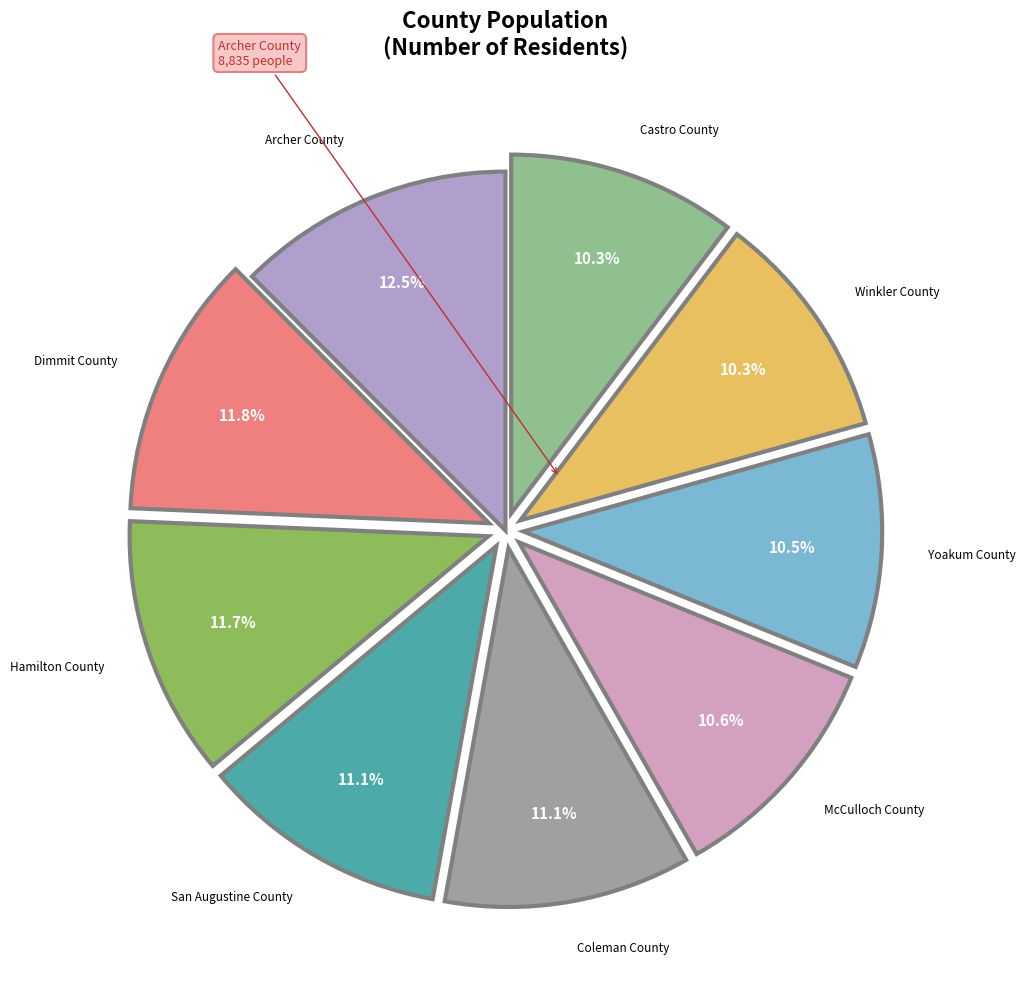

How many segments does this pie chart have?

9